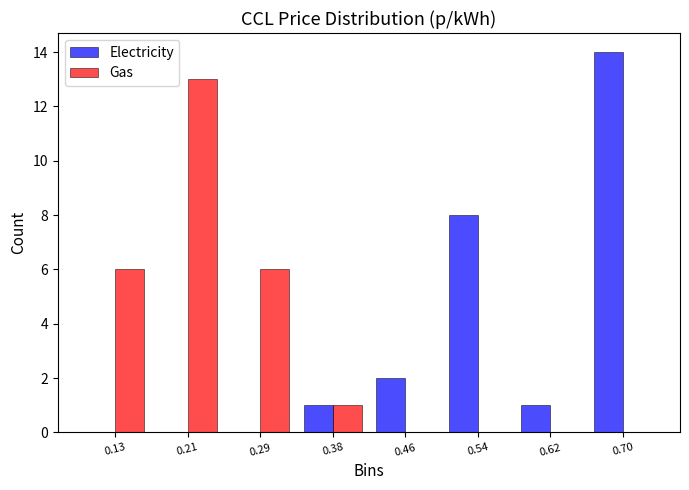

Reading left to right, transcribe this chart: for each range on the x-axis, give the height of each series' bar. Neither the bar edges nor the heights are printed on the chart, so give them approximately, as read against the axes.

0.09 to 0.17: Electricity=0	Gas=6
0.17 to 0.25: Electricity=0	Gas=13
0.25 to 0.33: Electricity=0	Gas=6
0.33 to 0.42: Electricity=1	Gas=1
0.42 to 0.50: Electricity=2	Gas=0
0.50 to 0.58: Electricity=8	Gas=0
0.58 to 0.66: Electricity=1	Gas=0
0.66 to 0.74: Electricity=14	Gas=0